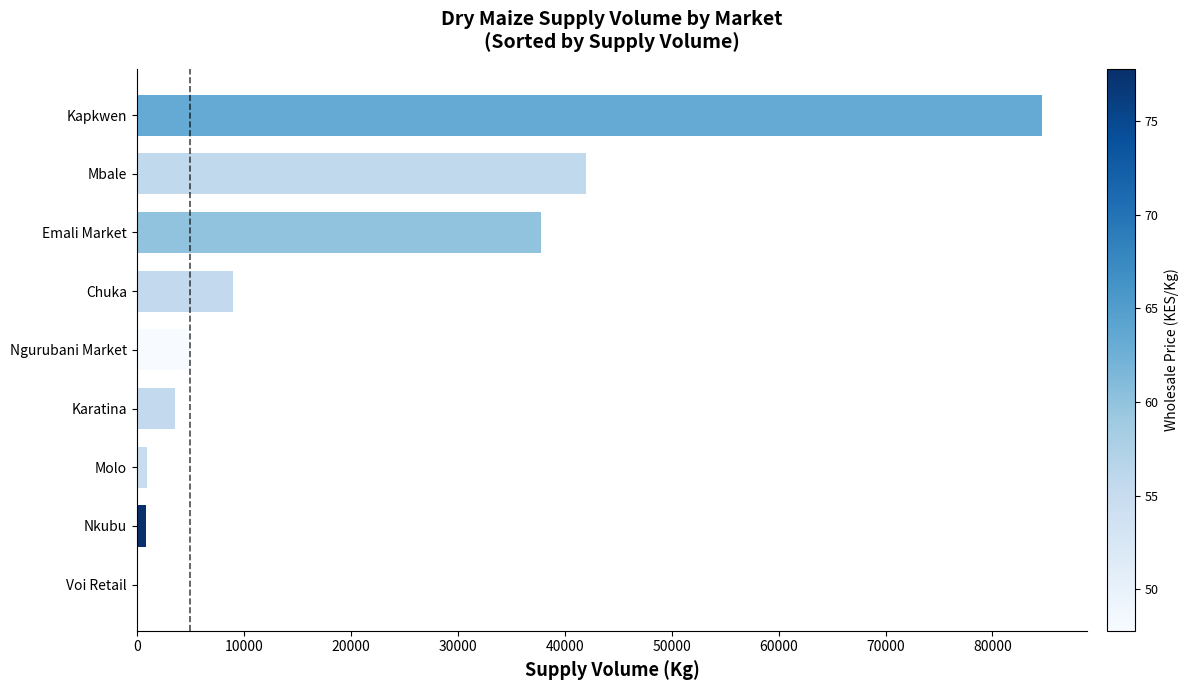

Between Chuka and Kapkwen, which is larger?

Kapkwen